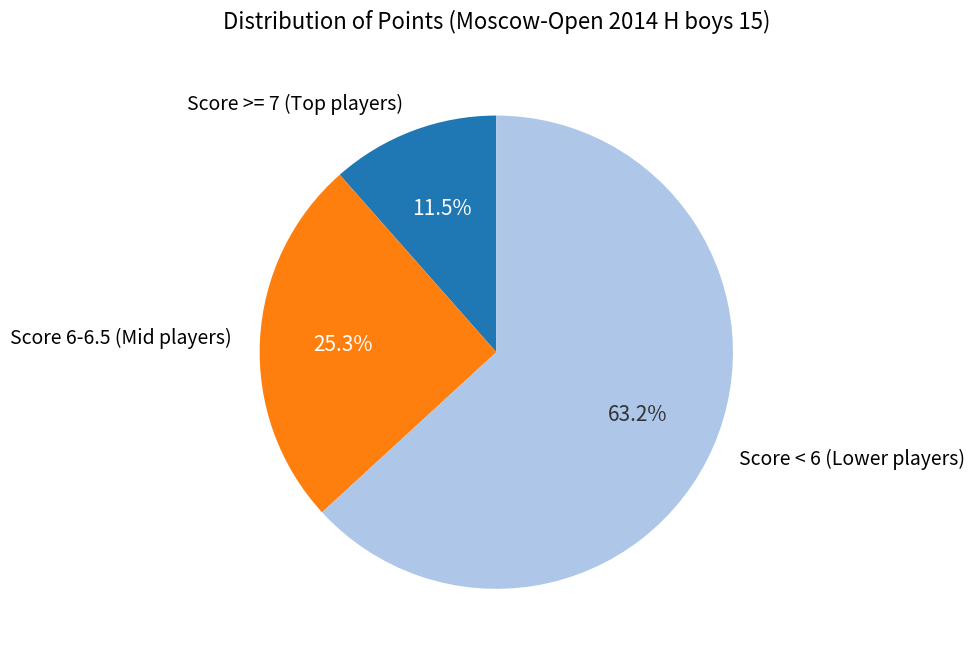

Rank the categories by value from highest to lowest.

Score < 6 (Lower players), Score 6-6.5 (Mid players), Score >= 7 (Top players)